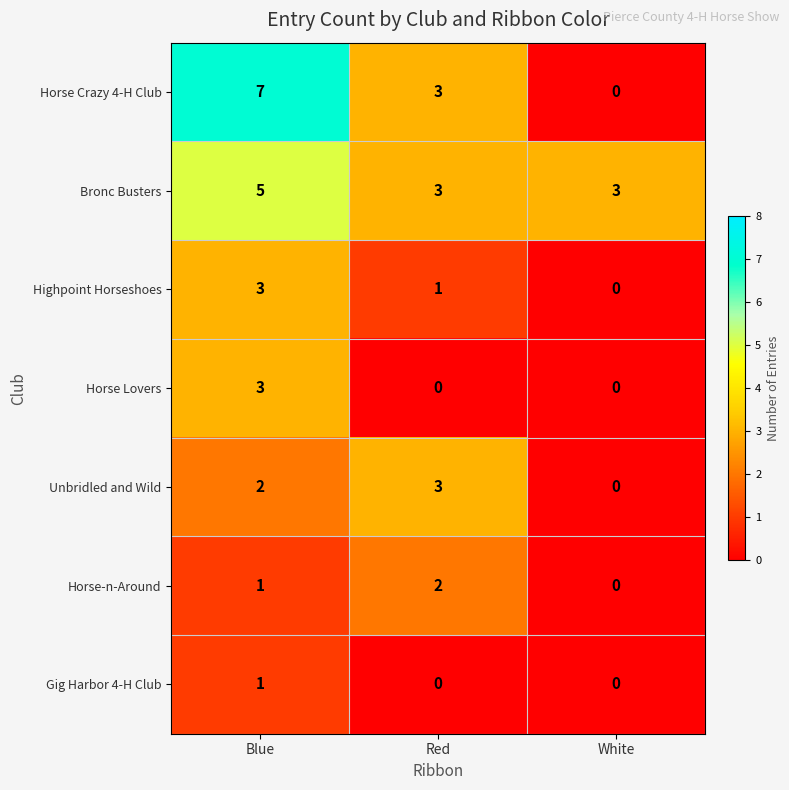

Reading left to right, transcribe all the data shown in this chart.

Horse Crazy 4-H Club: 7	3	0
Bronc Busters: 5	3	3
Highpoint Horseshoes: 3	1	0
Horse Lovers: 3	0	0
Unbridled and Wild: 2	3	0
Horse-n-Around: 1	2	0
Gig Harbor 4-H Club: 1	0	0